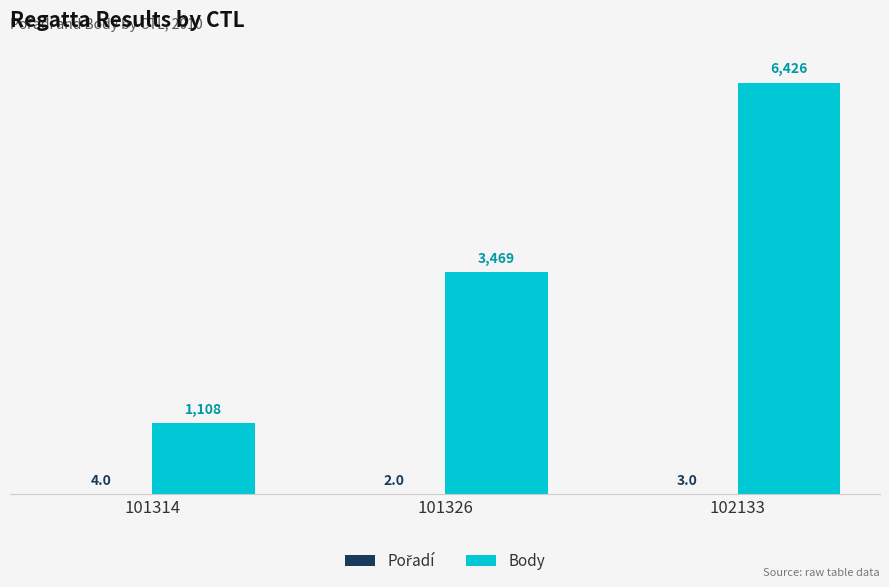

The value of Body at 101314 is 658. True or false?

False